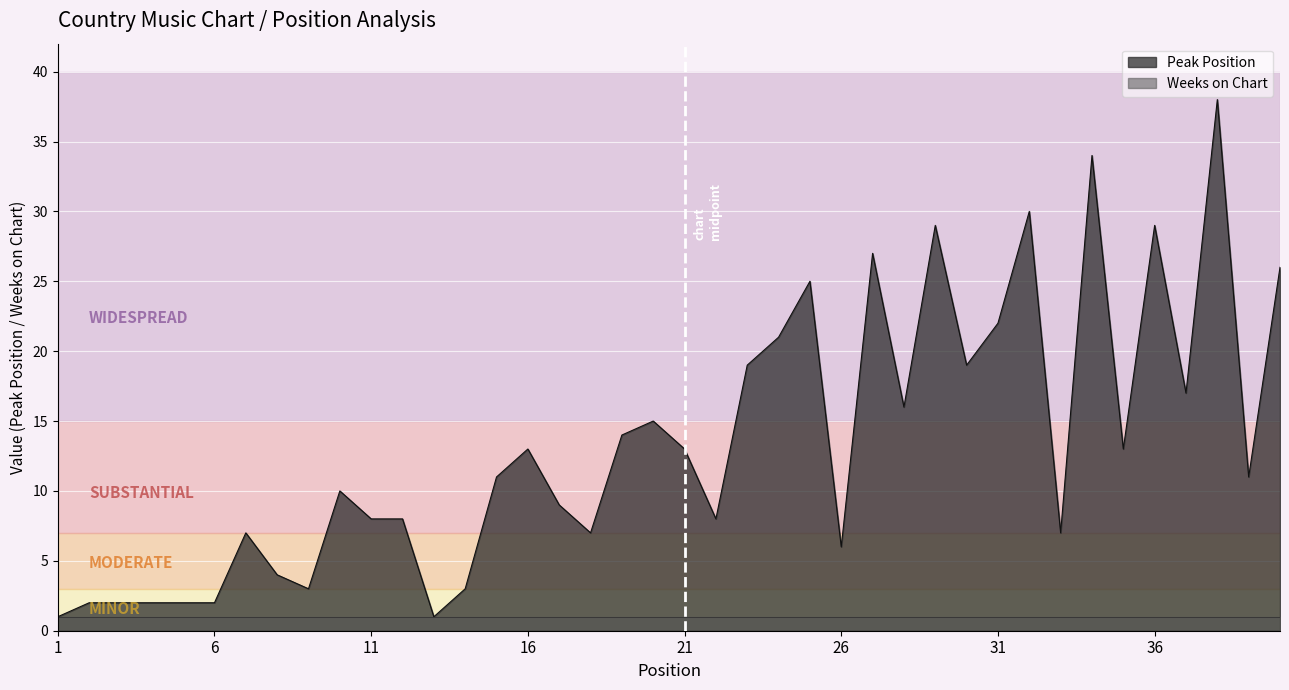

Rank the categories by value from highest to lowest.

38, 34, 32, 29, 36, 27, 40, 25, 31, 24, 23, 30, 37, 28, 20, 19, 16, 21, 35, 15, 39, 10, 17, 11, 12, 22, 7, 18, 33, 26, 8, 9, 14, 2, 3, 4, 5, 6, 1, 13